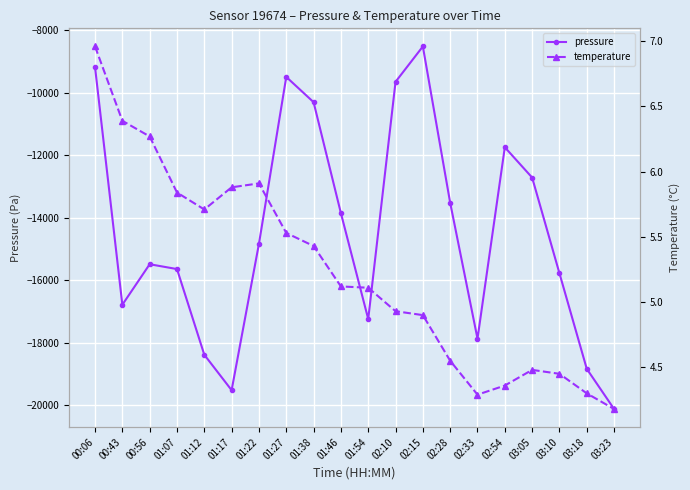

Reading right to left, transcribe all the data shown in this chart.

pressure: 03:23=-20116.4	03:18=-18831.3	03:10=-15772.6	03:05=-12707.9	02:54=-11737.9	02:33=-17864.7	02:28=-13515.8	02:15=-8511.3	02:10=-9643.4	01:54=-17237.1	01:46=-13847.2	01:38=-10294.6	01:27=-9486.4	01:22=-14829.2	01:17=-19513.8	01:12=-18379.9	01:07=-15636.2	00:56=-15482.1	00:43=-16778.3	00:06=-9173.0
temperature: 03:23=4.2	03:18=4.3	03:10=4.5	03:05=4.5	02:54=4.4	02:33=4.3	02:28=4.5	02:15=4.9	02:10=4.9	01:54=5.1	01:46=5.1	01:38=5.4	01:27=5.5	01:22=5.9	01:17=5.9	01:12=5.7	01:07=5.8	00:56=6.3	00:43=6.4	00:06=7.0